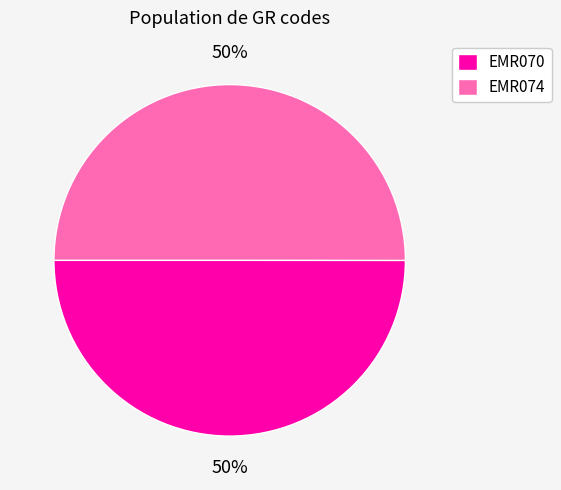

Approximately how many times larger is the value at EMR074 compared to EMR070?

1.0